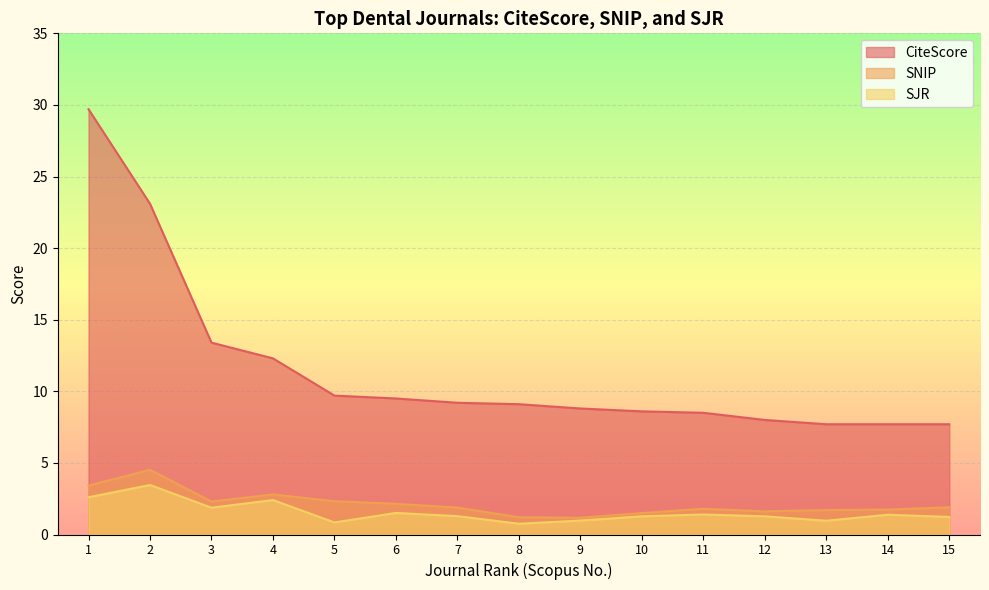

Reading right to left, what are all the values shown in this chart?

CiteScore: 7.7	7.7	7.7	8.0	8.5	8.6	8.8	9.1	9.2	9.5	9.7	12.3	13.4	23.1	29.7
SNIP: 1.9	1.7	1.7	1.6	1.8	1.5	1.2	1.2	1.9	2.1	2.3	2.8	2.3	4.5	3.4
SJR: 1.2	1.4	1.0	1.3	1.4	1.3	1.0	0.8	1.3	1.5	0.8	2.4	1.9	3.5	2.6